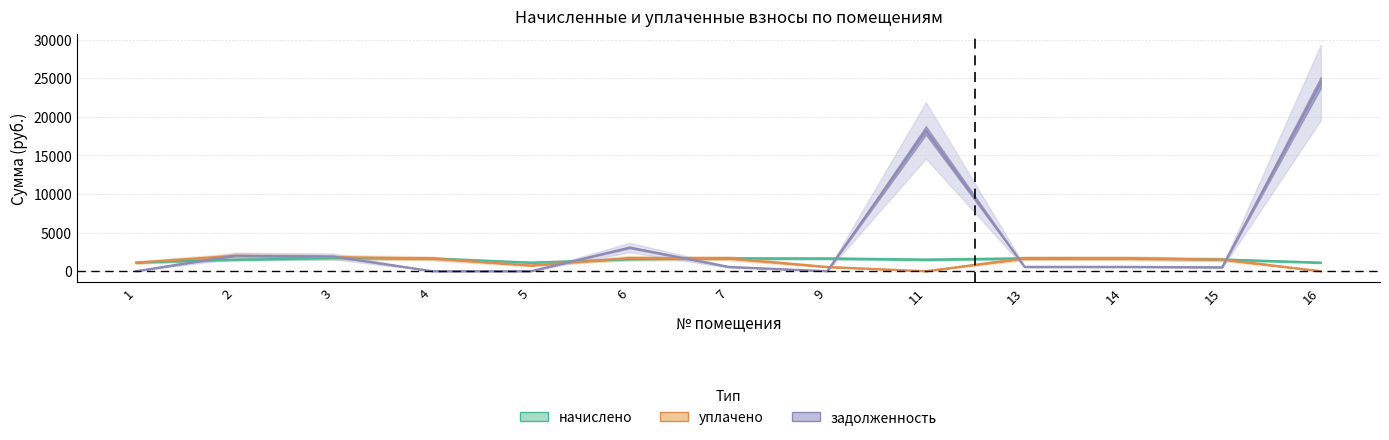

Reading right to left, list all the values displayed in this chart.

начислено: 1110.8	1510.4	1660.7	1657.0	1495.7	1646.0	1660.7	1528.7	1107.1	1642.4	1668.0	1495.7	1107.1
уплачено: 0.0	1510.4	1660.7	1657.0	0.0	548.7	1660.7	1703.8	738.1	1642.4	1817.4	1994.3	1107.1
задолженность: 24455.8	503.5	553.6	552.3	18242.5	0.0	553.6	3057.4	0.0	0.0	1898.2	1994.3	0.0